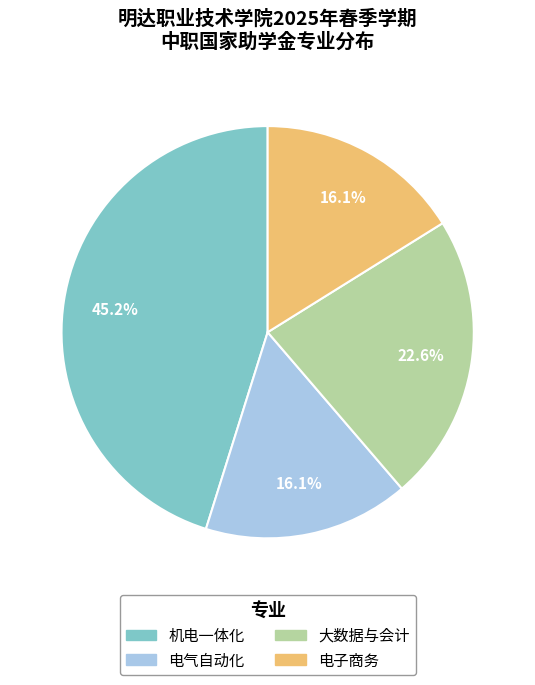

Is there any slice that represents more than half of the pie?

No